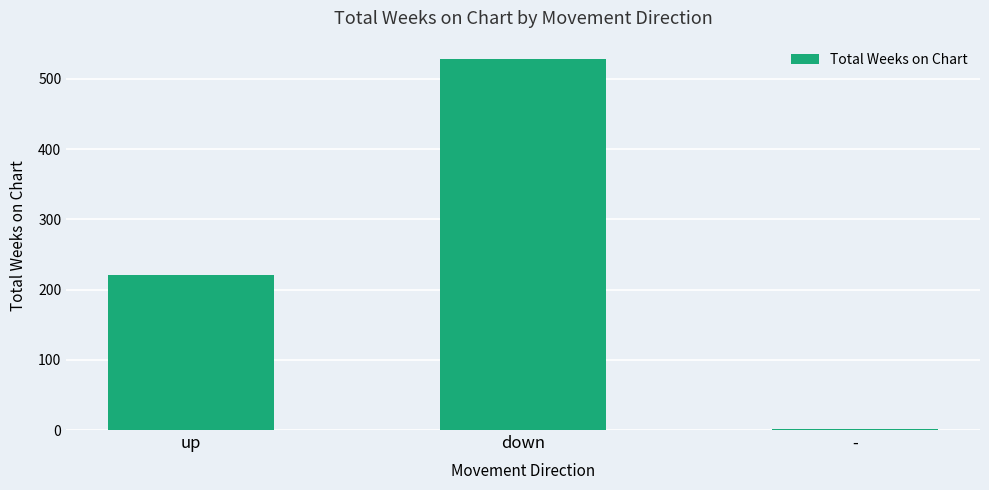

What is the difference between the maximum and minimum values?

526